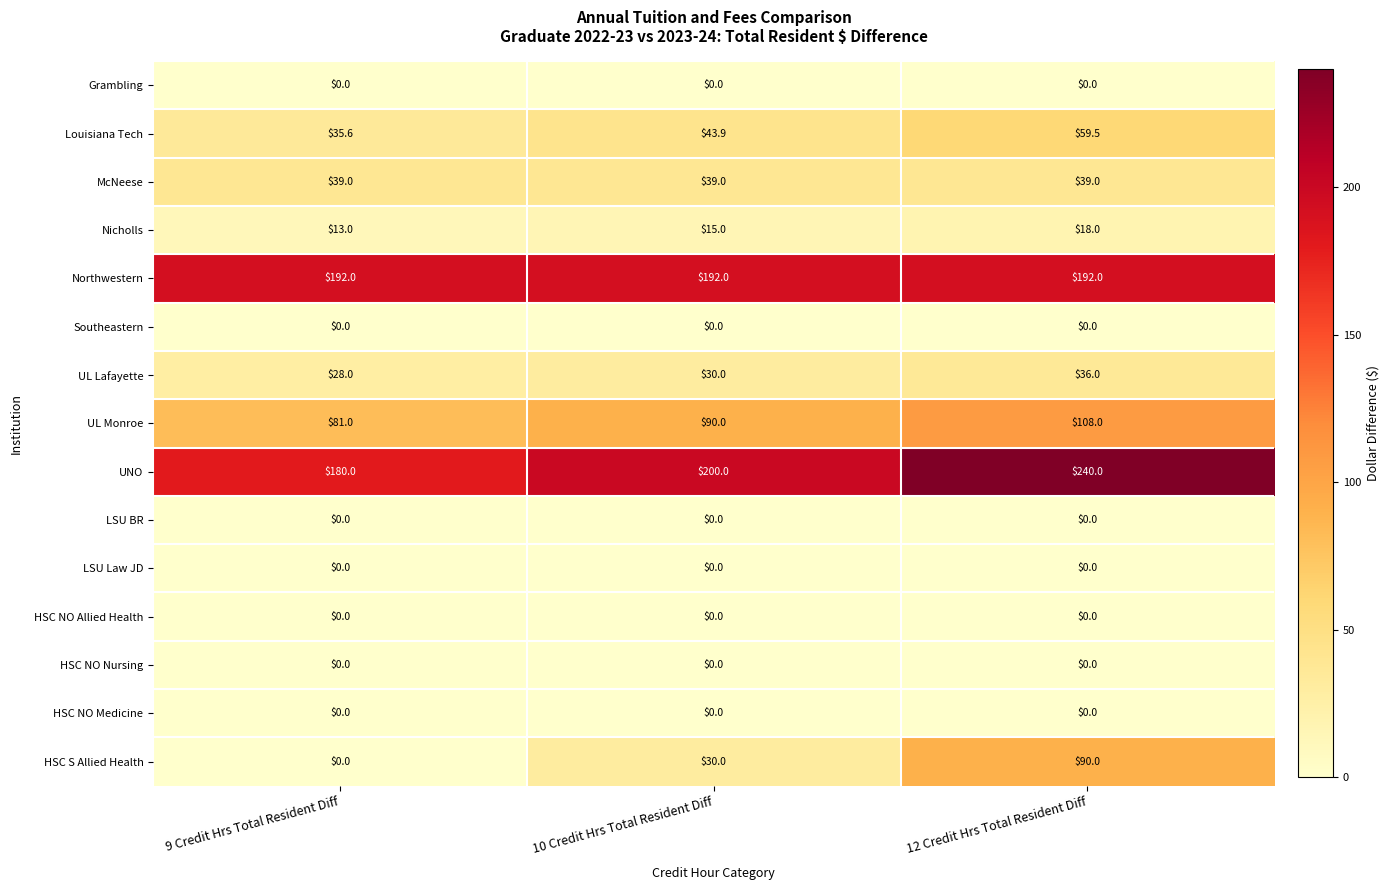

Is it true that UNO equals 240.0 at 12 Credit Hrs Total Resident Diff?

True